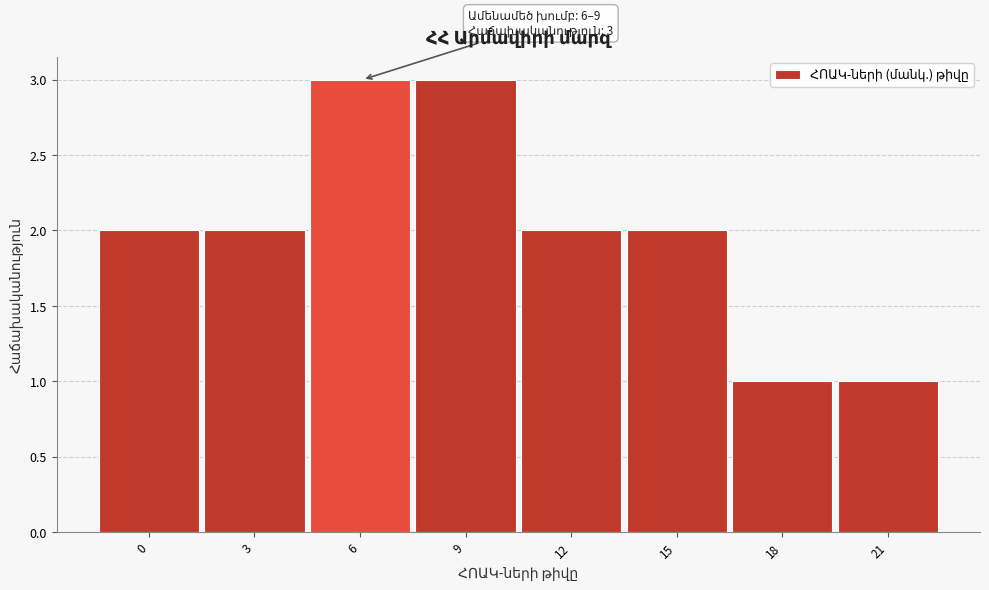

Reading left to right, extract all data points from this chart.

2	2	3	3	2	2	1	1